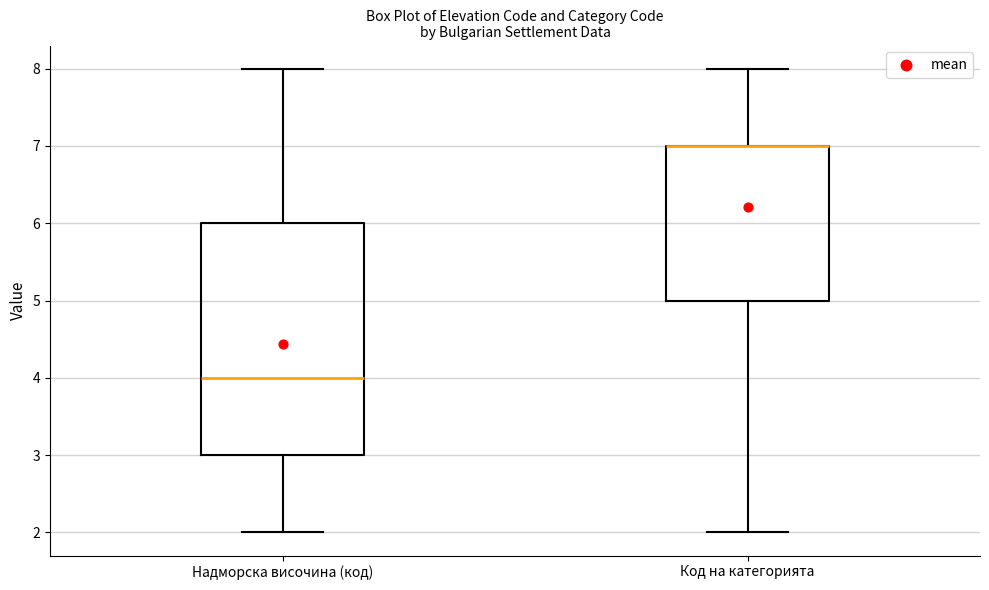

Where is the lower edge of the box for Код на категорията on the y-axis? The values are not printed on the chart, so give them approximately, as read against the axis.

5